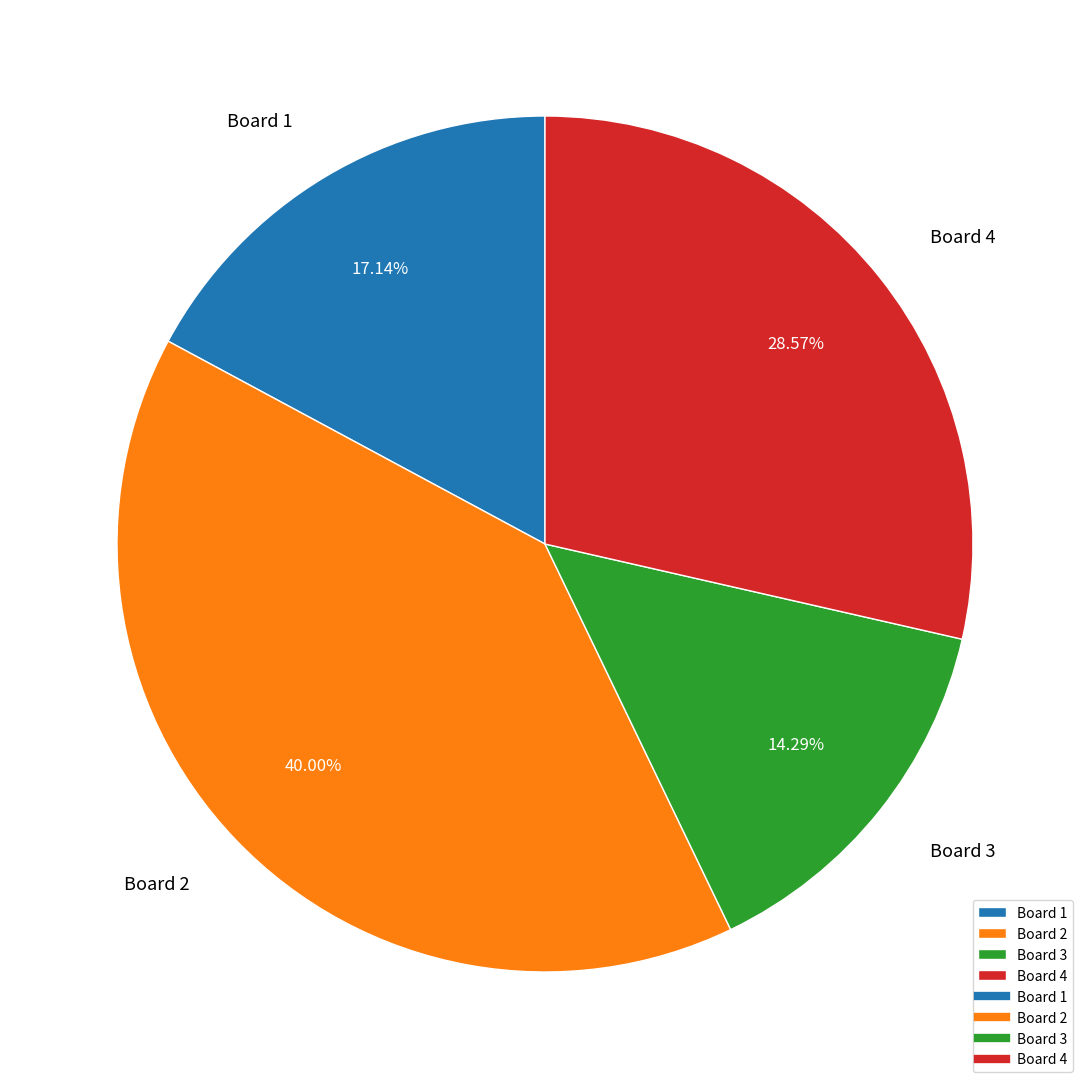

Which slice is the smallest?

Board 3